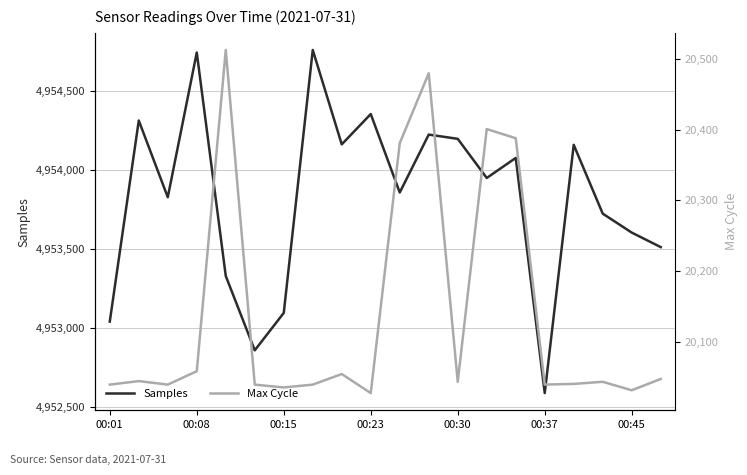

What is the highest value of the Samples series?

4954761